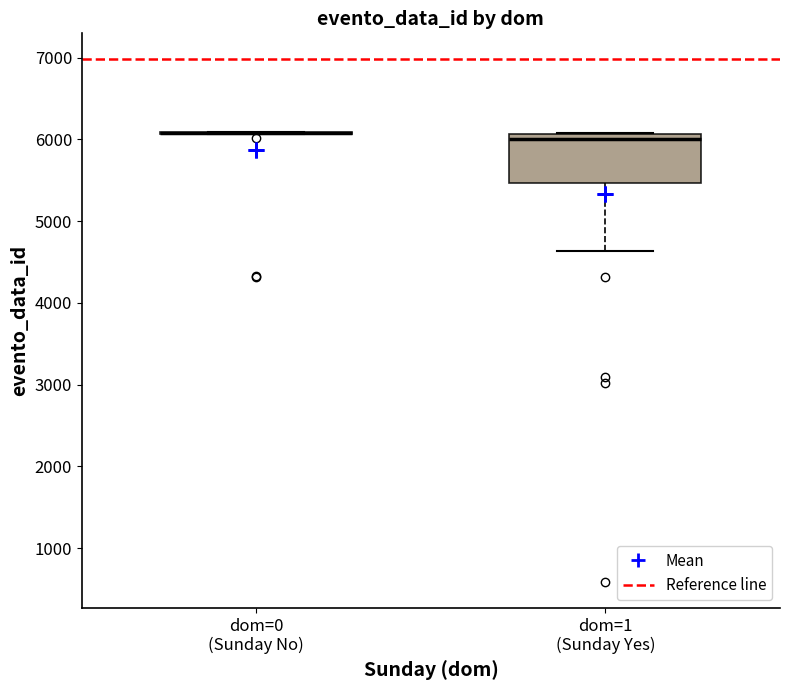

Reading left to right, transcribe this box plot: for each box, give where its median line is, the range the box spans, and where its two whiskers end, as read against the y-axis. The values are not printed on the chart, so give them approximately, as read against the axis.

dom=0 (Sunday No): box collapsed to a line at 6100, whiskers 6100 to 6100
dom=1 (Sunday Yes): median 6000, box 5500 to 6100, whiskers 4600 to 6100